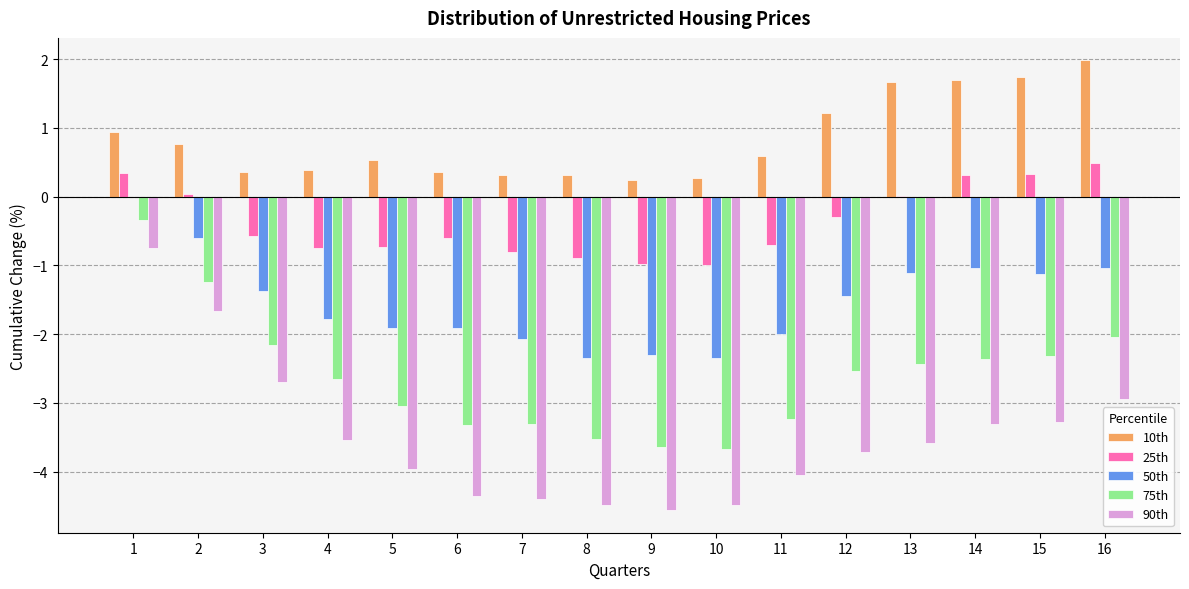

Which series has the widest spread of values?

90th